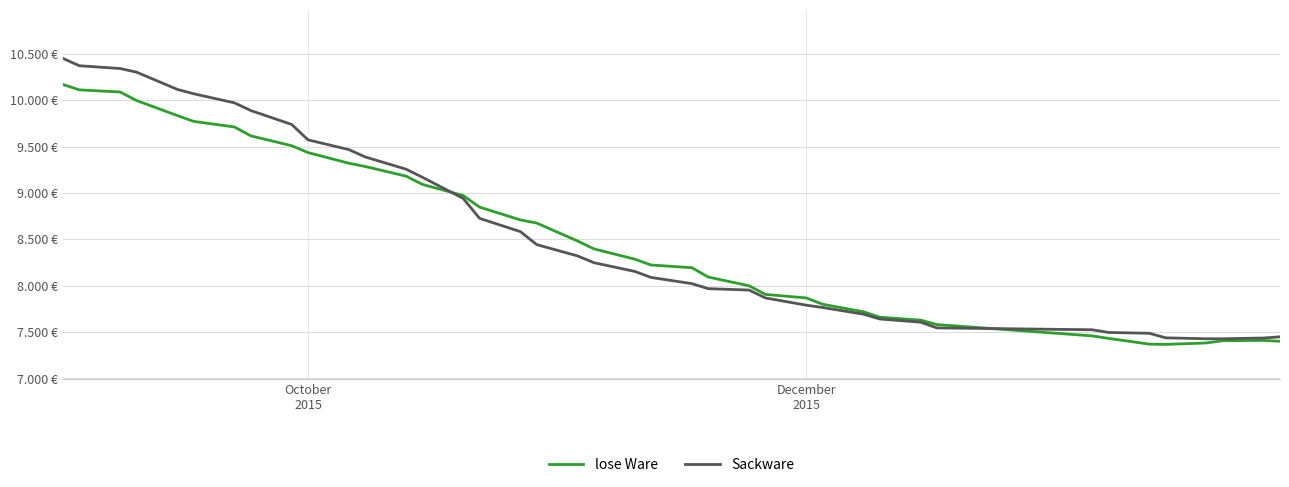

What are all the series names shown in the legend?

lose Ware, Sackware